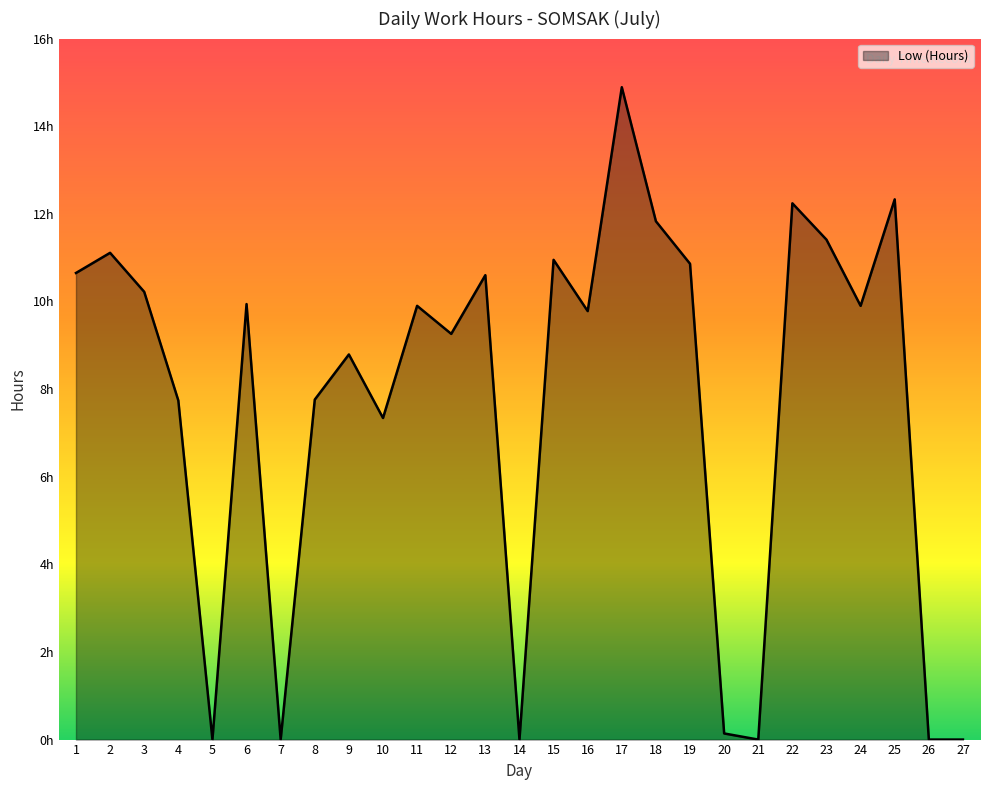

Is this an area chart (filled region under the line)?

Yes